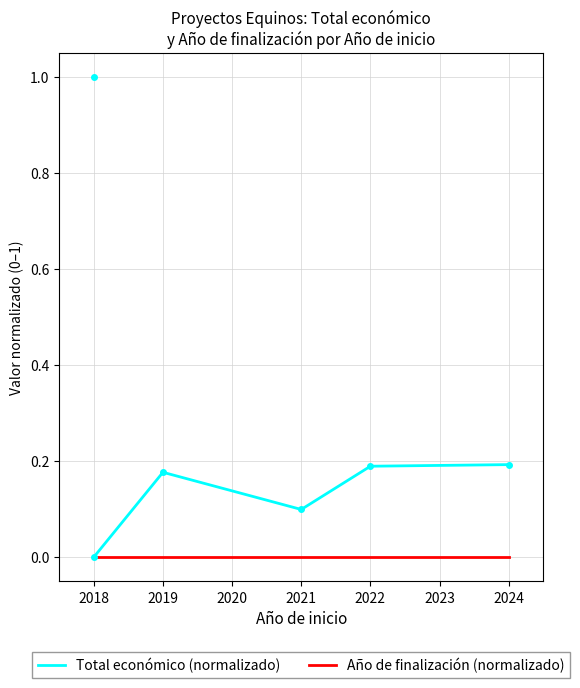

List the labels in order of value, smallest first.

2018, 2021, 2019, 2022, 2024, 2018